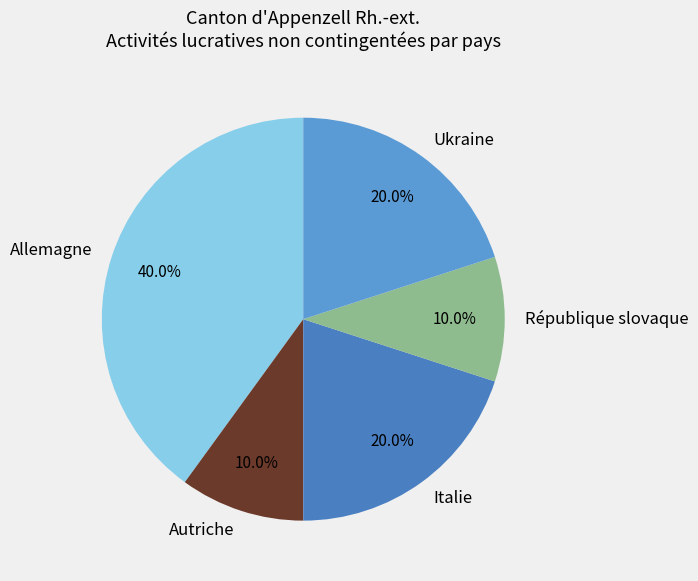

Is République slovaque the majority of the pie?

No